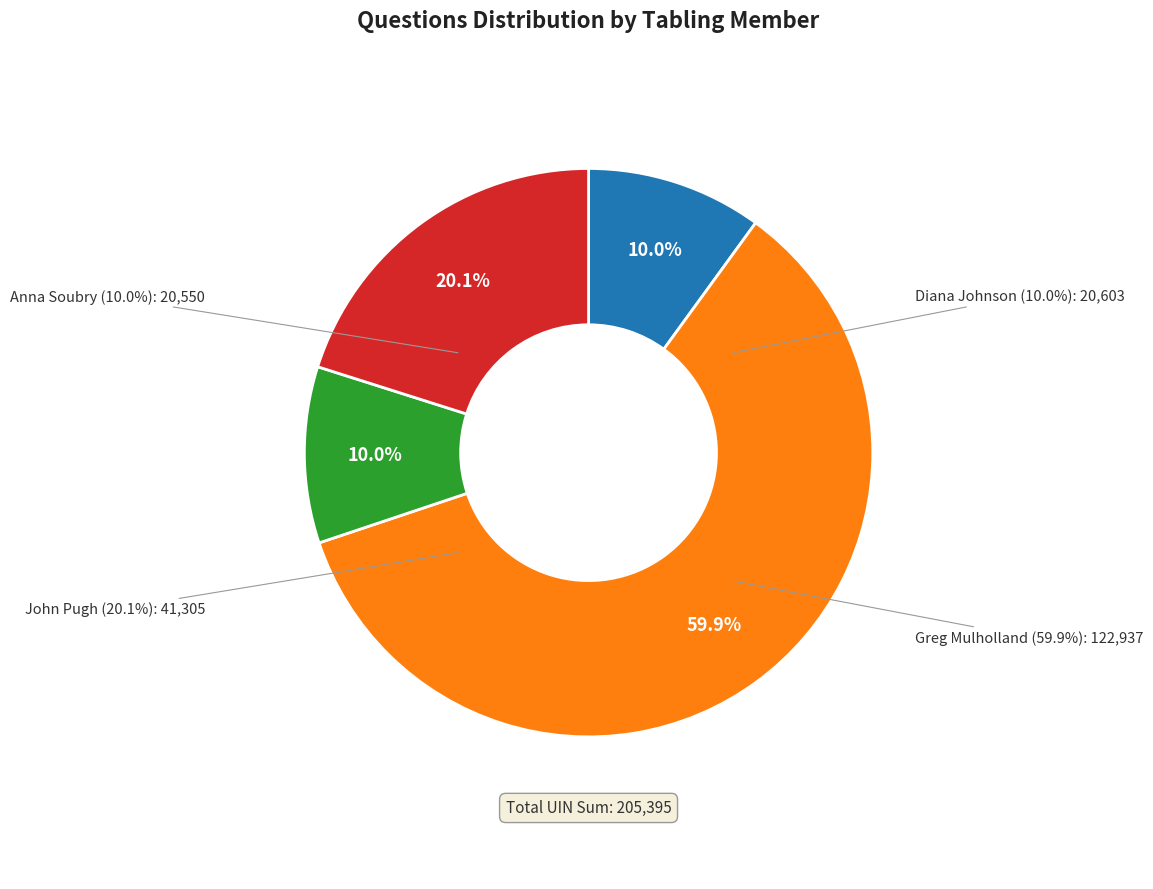

What is the smallest slice in the pie chart?

Anna Soubry (20550)